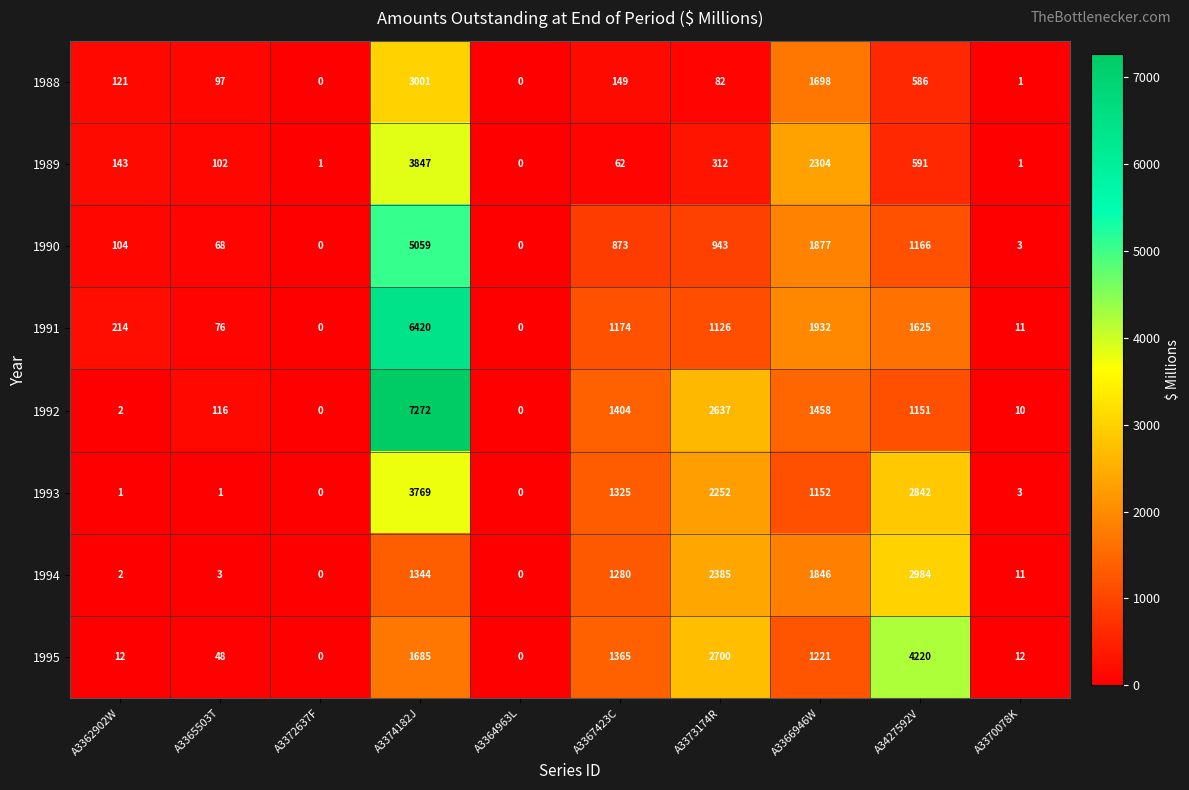

What is the difference between the 1992 values at A3364963L and A3367423C?

1404